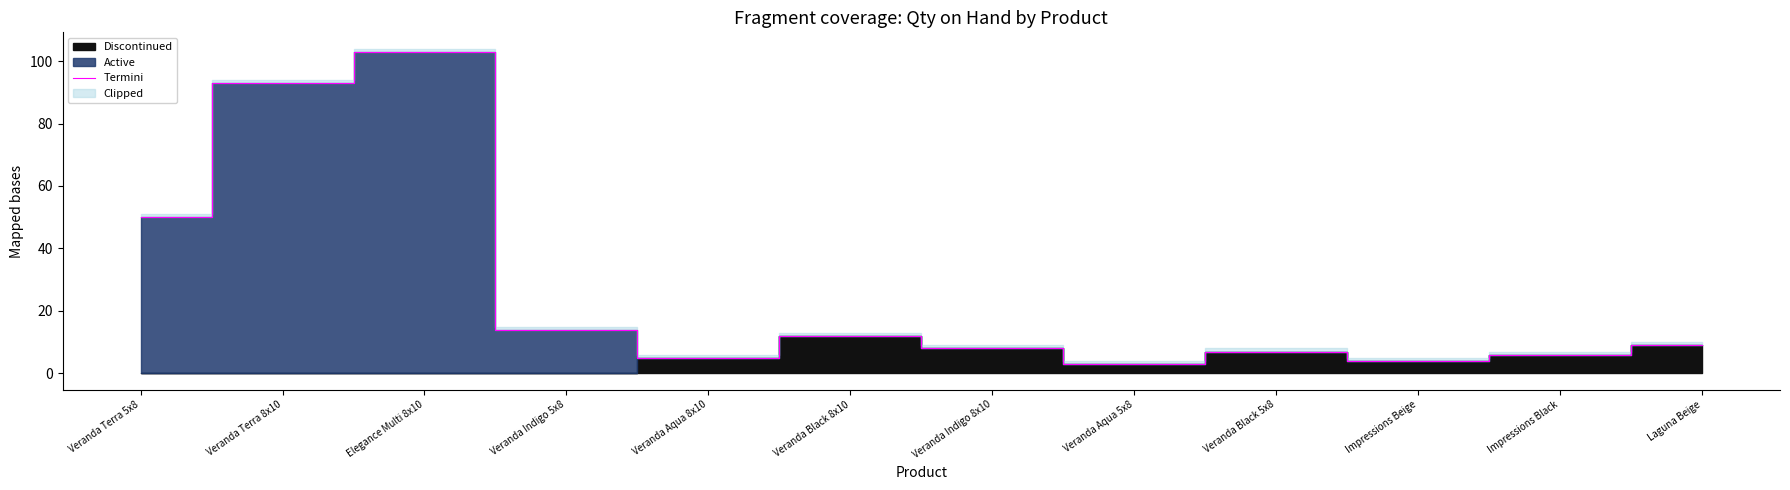

Reading left to right, what are all the values shown in this chart?

50	93	103	14	5	12	8	3	7	4	6	9